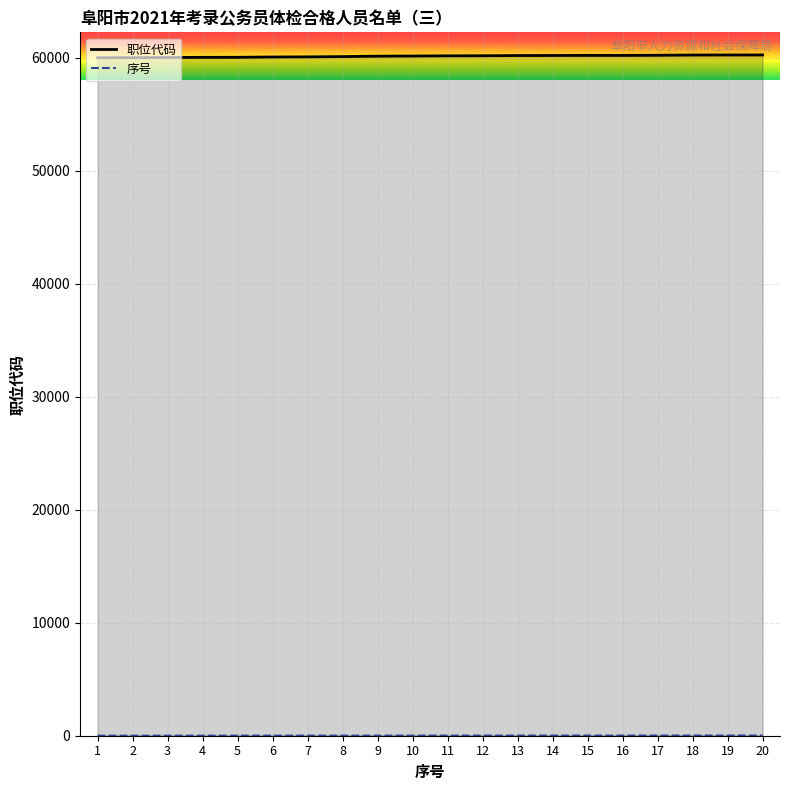

At 16, list the series in order from largest to smallest.

职位代码, 序号